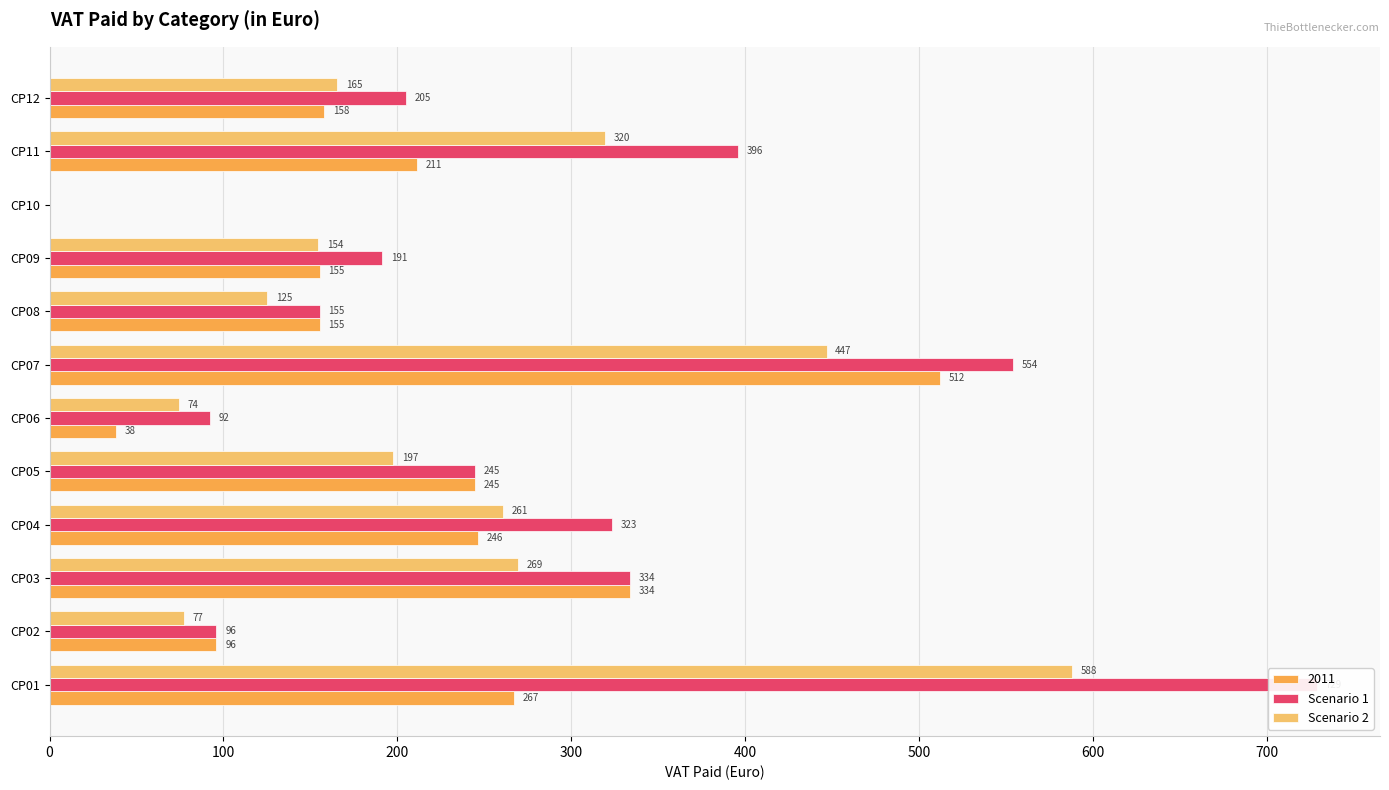

Is it true that Scenario 2 equals 260.9 at CP04?

True